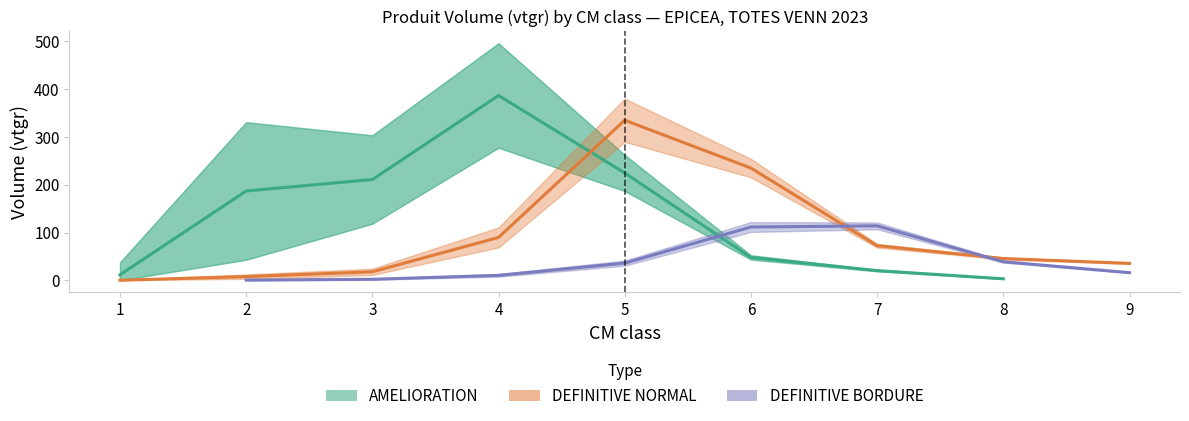

How many data points in DEFINITIVE NORMAL are less than 45?

4